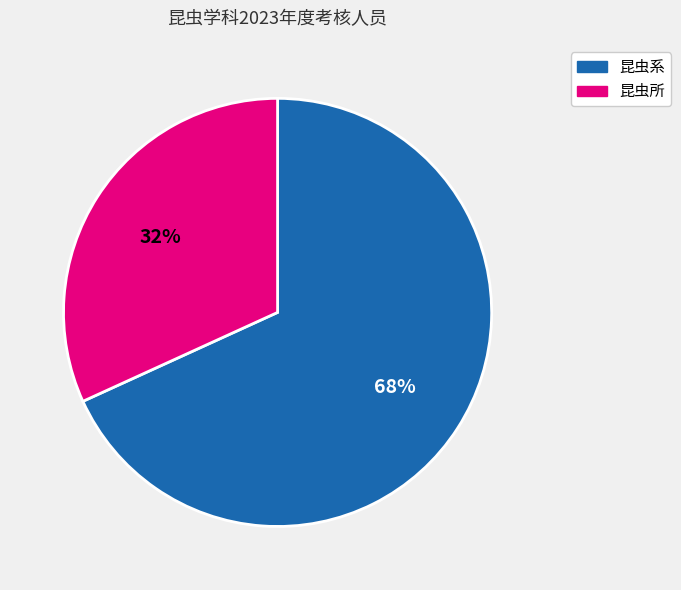

What is the smallest slice in the pie chart?

昆虫所